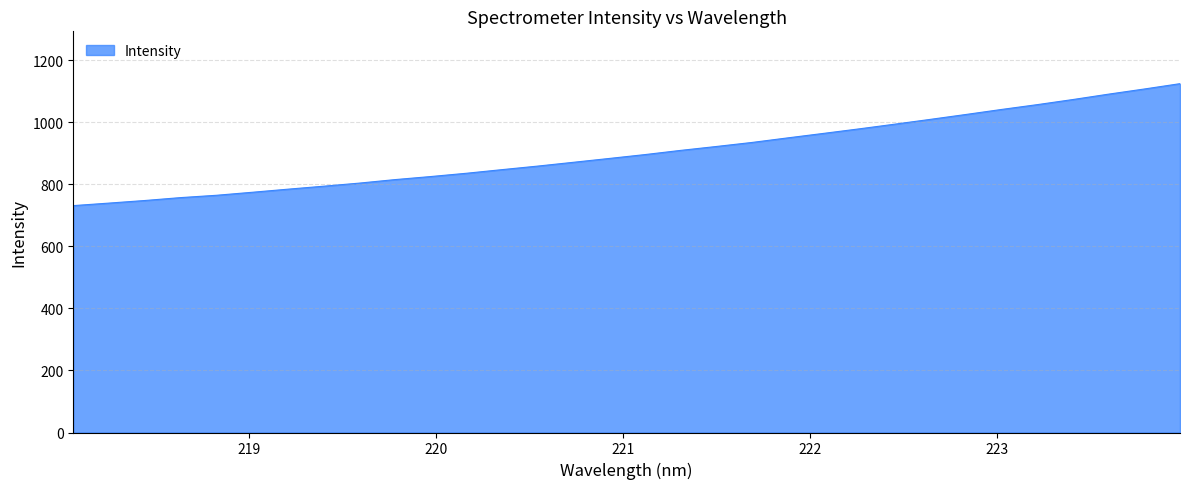

What is the smallest value displayed?

731.6